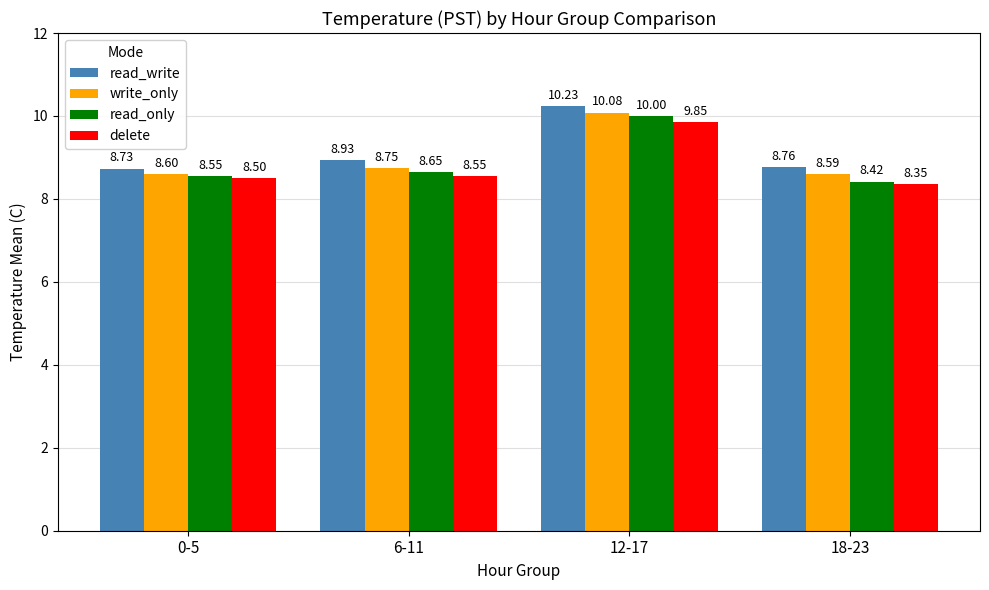

At which label does write_only reach its peak?

12-17